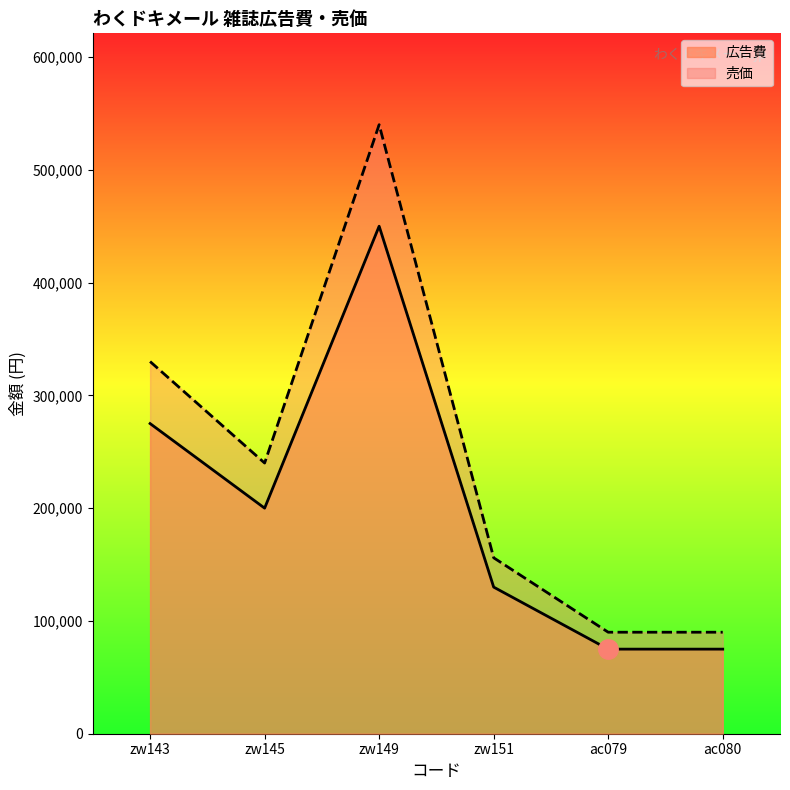

At which category is the sum across all series the highest?

zw149